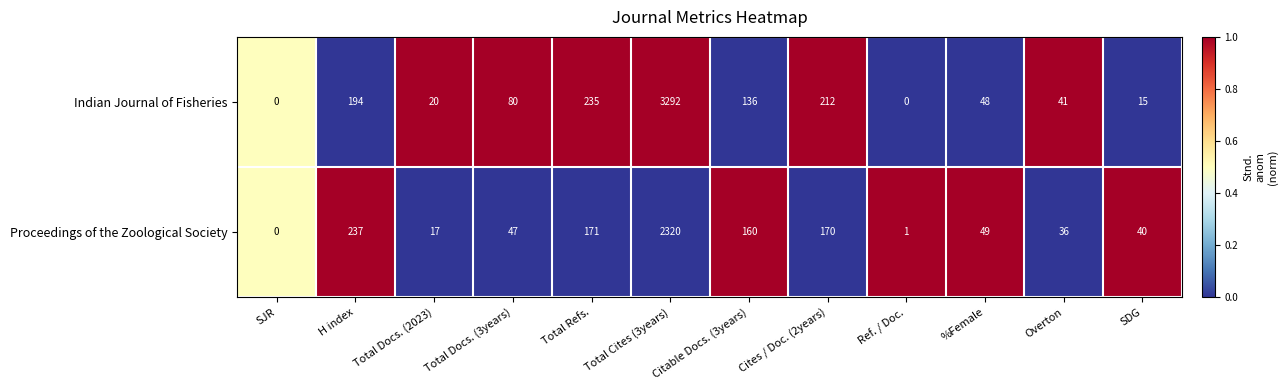

The Indian Journal of Fisheries series shows 7 at Total Docs. (2023). True or false?

False